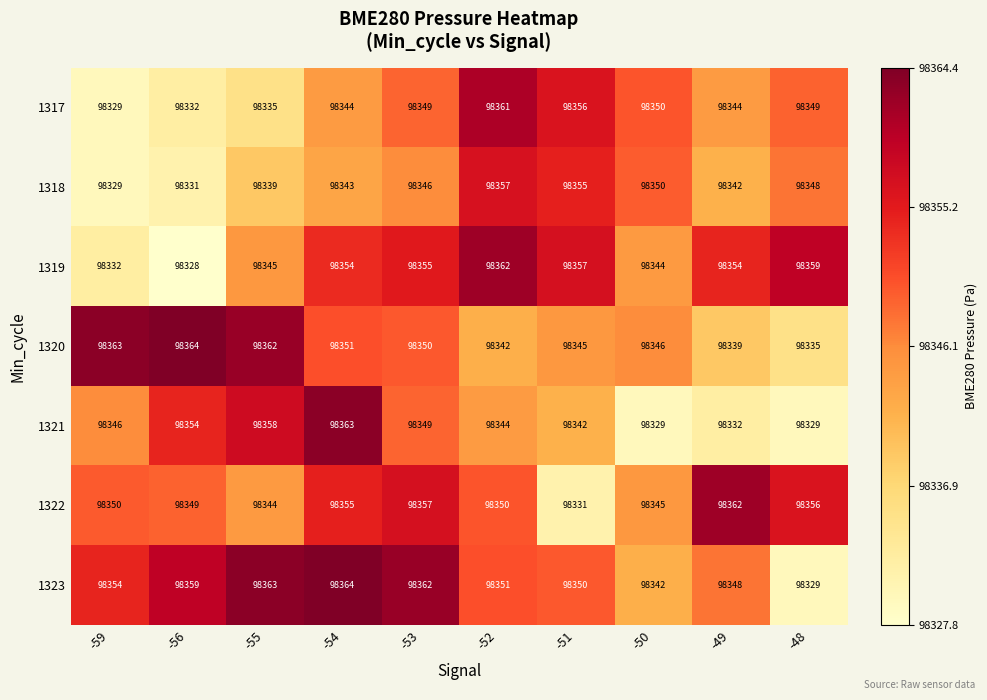

At which label is 1323 closest to 98346?

-49